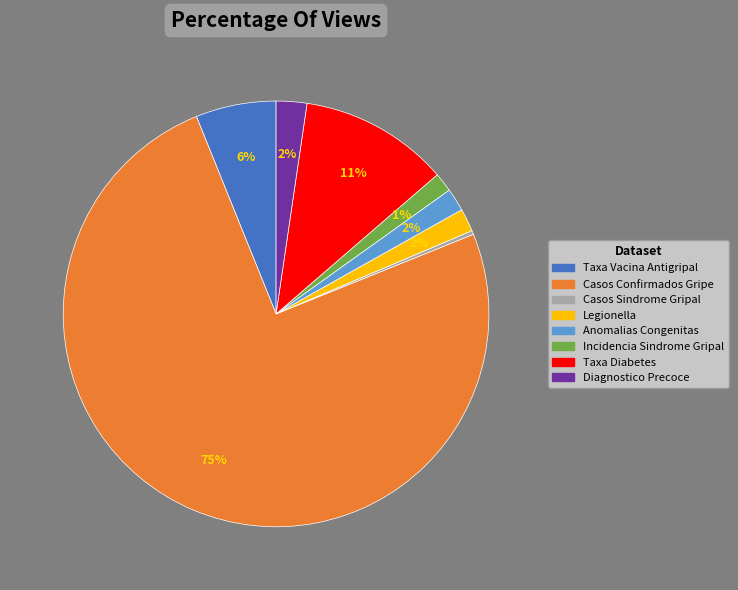

How many segments does this pie chart have?

8